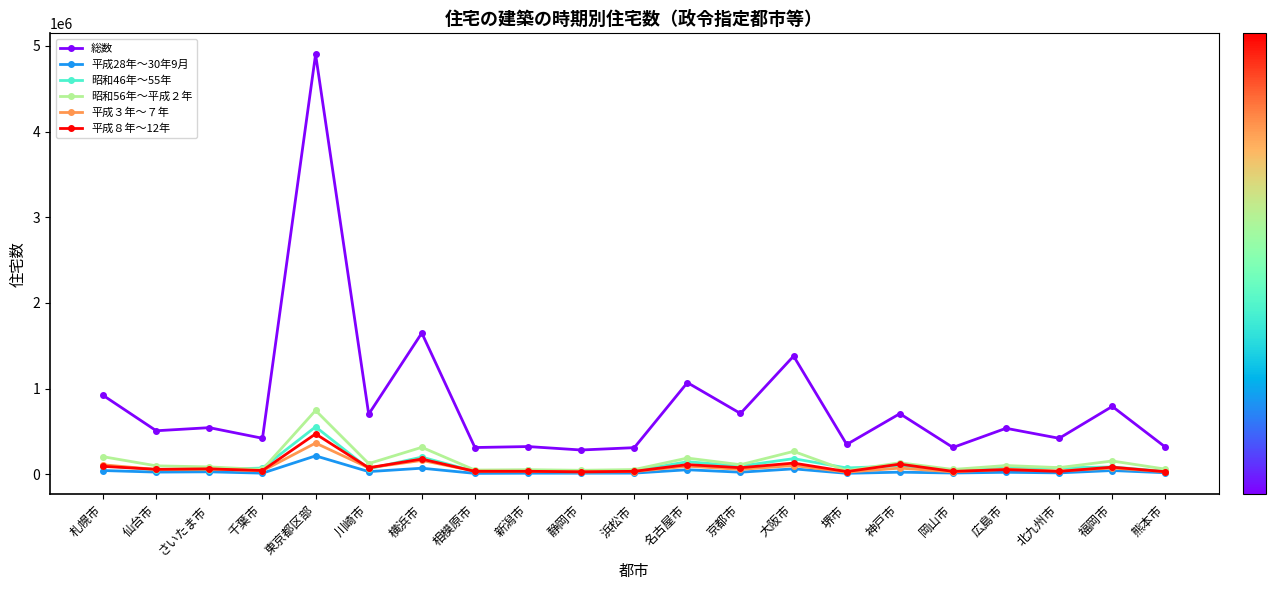

Which category has the highest value across all series?

東京都区部